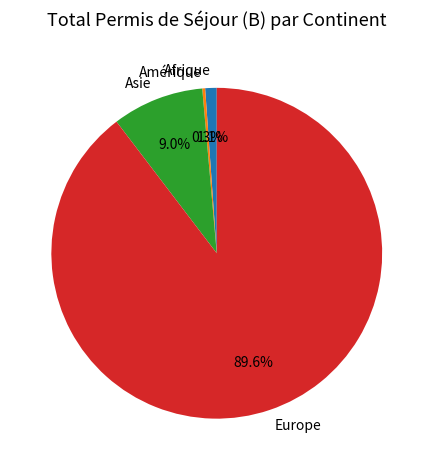

What portion of the pie excludes Asie?

91.0%